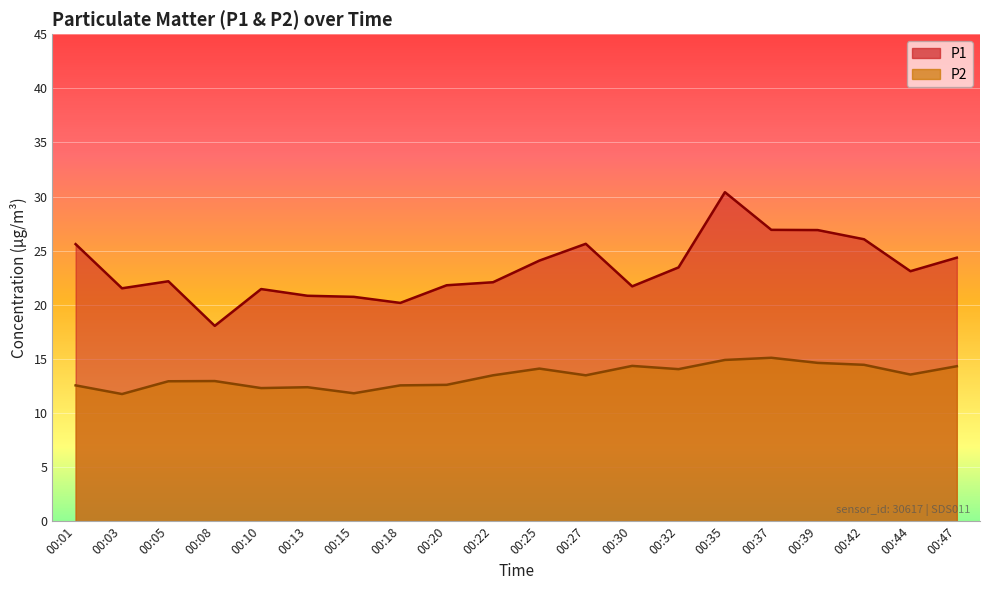

Reading right to left, extract all data points from this chart.

P1: 24.4	23.1	26.1	26.9	26.9	30.4	23.4	21.7	25.6	24.1	22.1	21.8	20.2	20.7	20.8	21.4	18.1	22.2	21.5	25.6
P2: 14.3	13.6	14.4	14.6	15.1	14.9	14.1	14.3	13.5	14.1	13.5	12.6	12.6	11.8	12.4	12.3	12.9	12.9	11.8	12.6